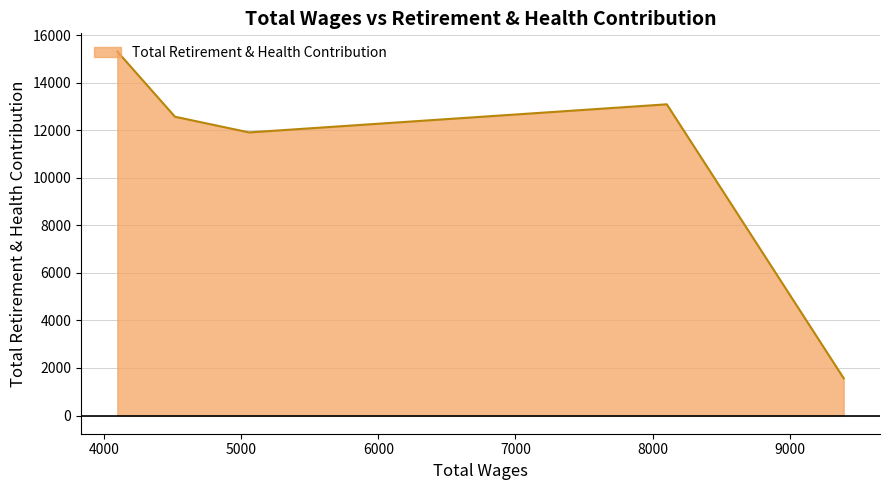

What is the maximum value shown in the chart?

15310